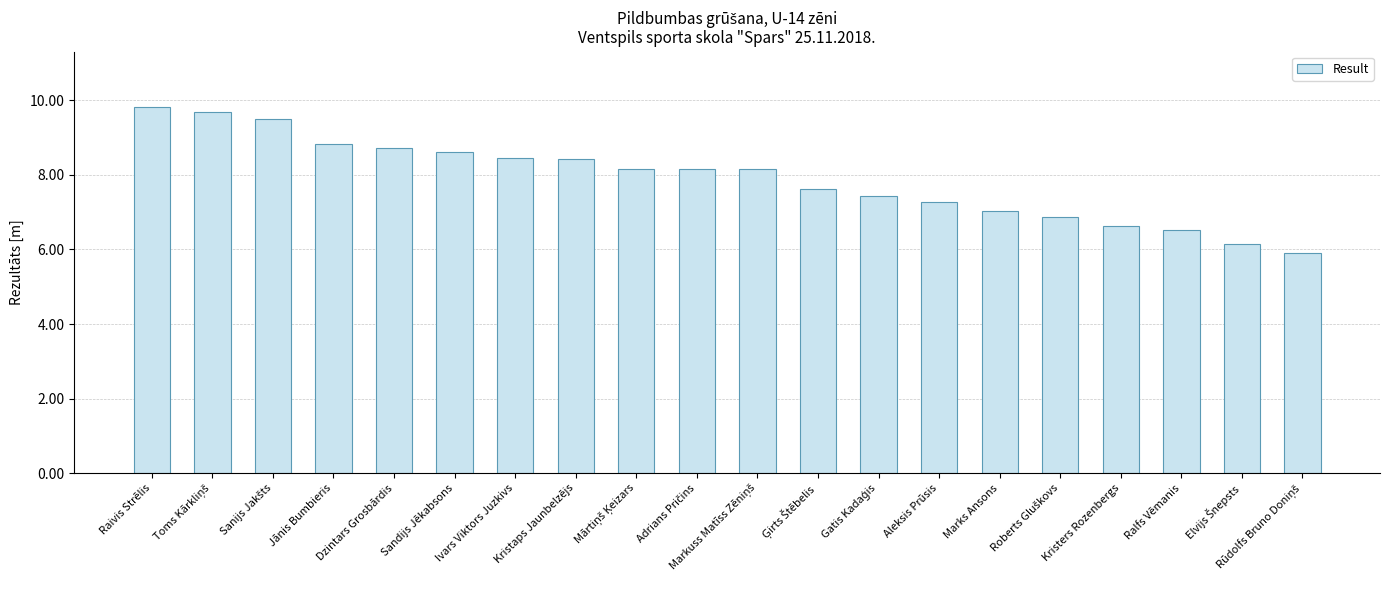

What is the average value?

7.9